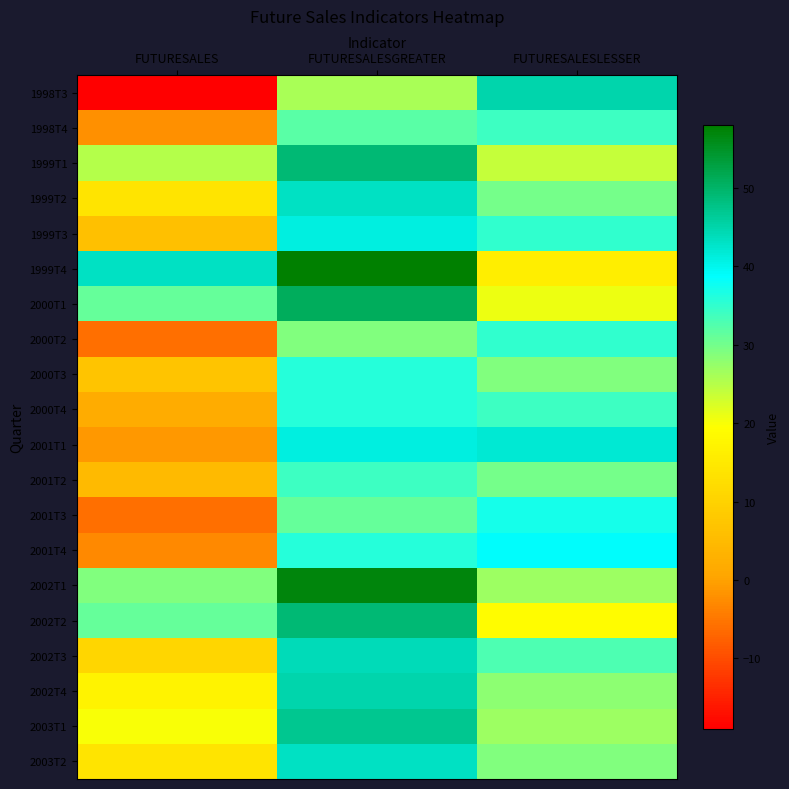

Which label corresponds to the smallest value in the chart?

FUTURESALES